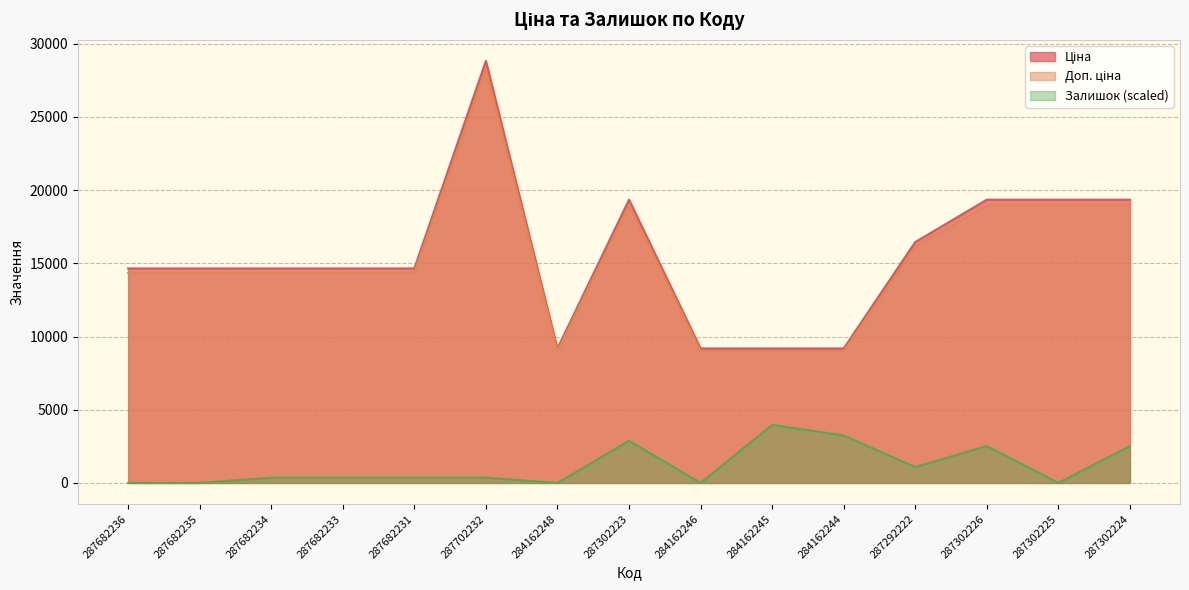

Which label corresponds to the largest value in the chart?

287702232